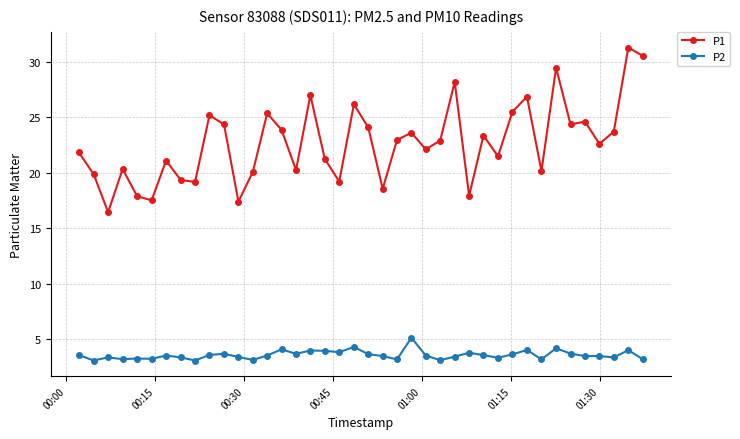

List the series in order of their overall mean, highest first.

P1, P2